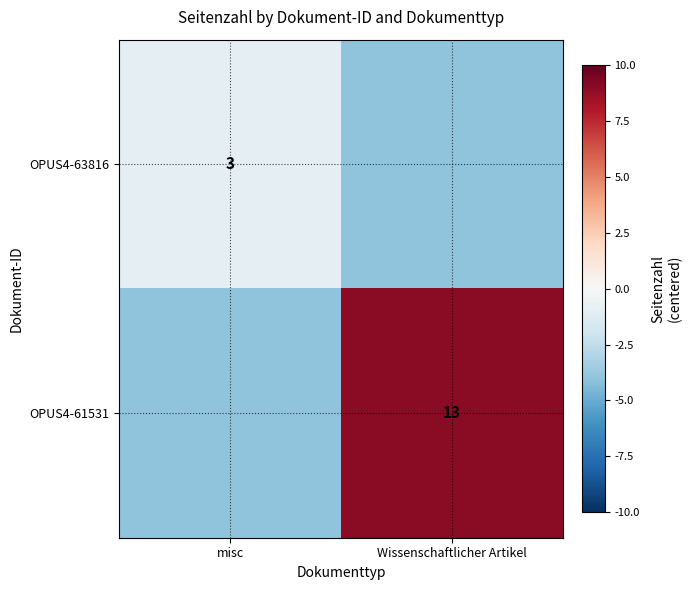

Is it true that OPUS4-63816 equals 3 at misc?

True